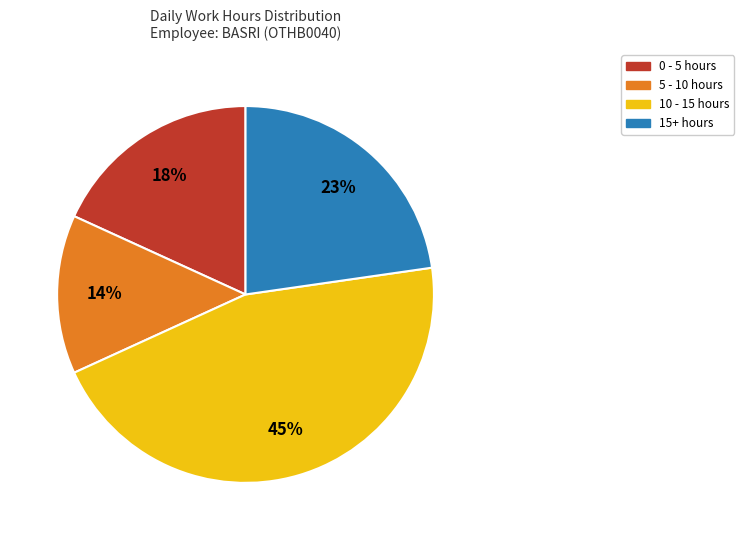

What is the largest slice in the pie chart?

10 - 15 hours